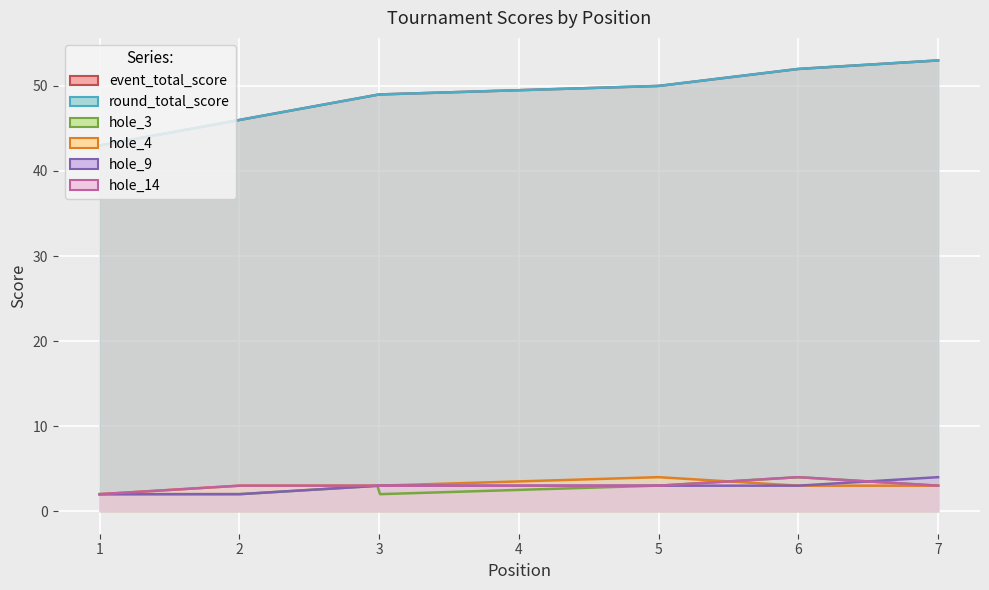

Reading left to right, transcribe all the data shown in this chart.

event_total_score: 1=43	2=46	3=49	3=49	5=50	6=52	7=53
round_total_score: 1=43	2=46	3=49	3=49	5=50	6=52	7=53
hole_3: 1=2	2=2	3=3	3=2	5=3	6=4	7=3
hole_4: 1=2	2=3	3=3	3=3	5=4	6=3	7=3
hole_9: 1=2	2=2	3=3	3=3	5=3	6=3	7=4
hole_14: 1=2	2=3	3=3	3=3	5=3	6=4	7=3